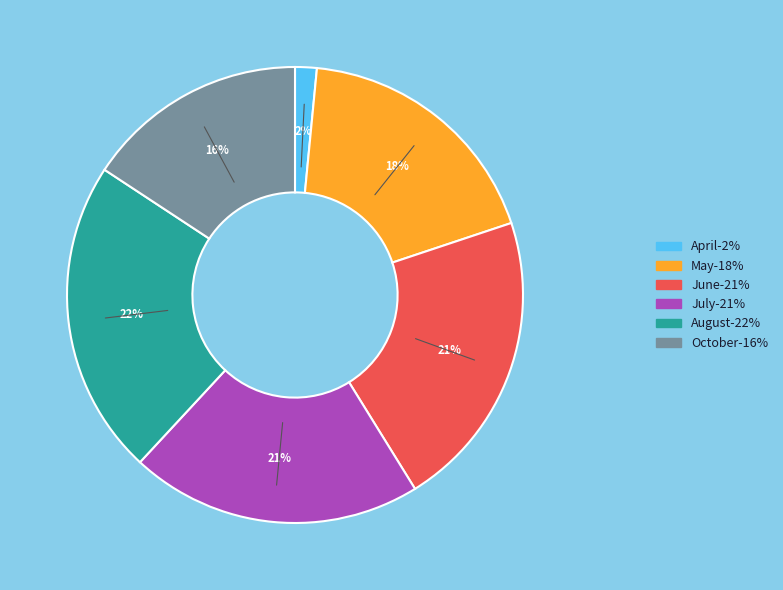

Is there a majority slice in this chart?

No